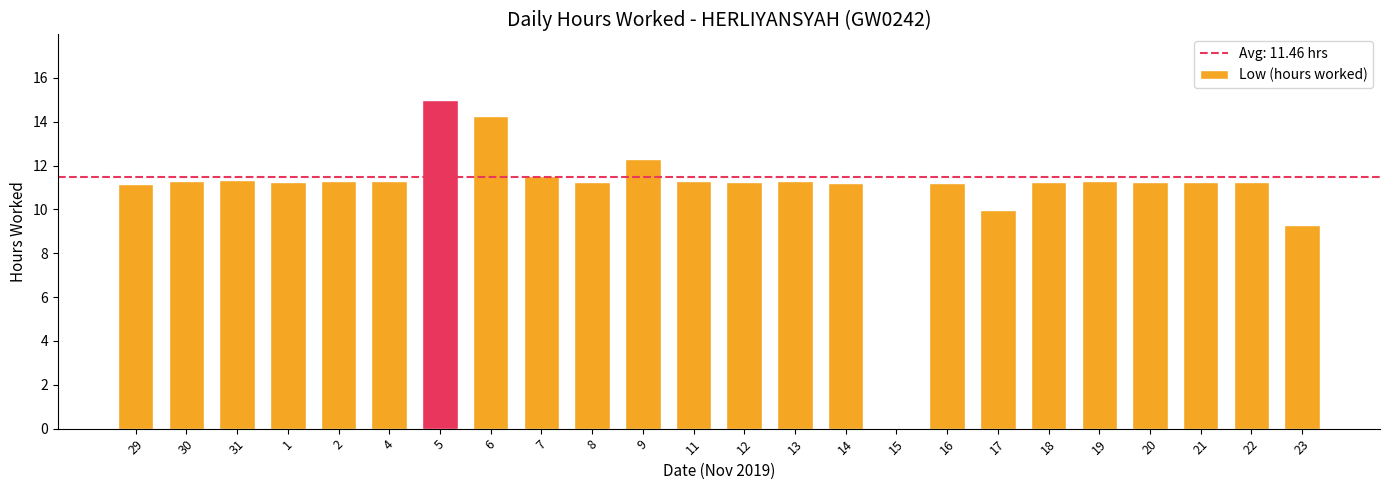

Are the bars grouped side by side (vs. stacked)?

No